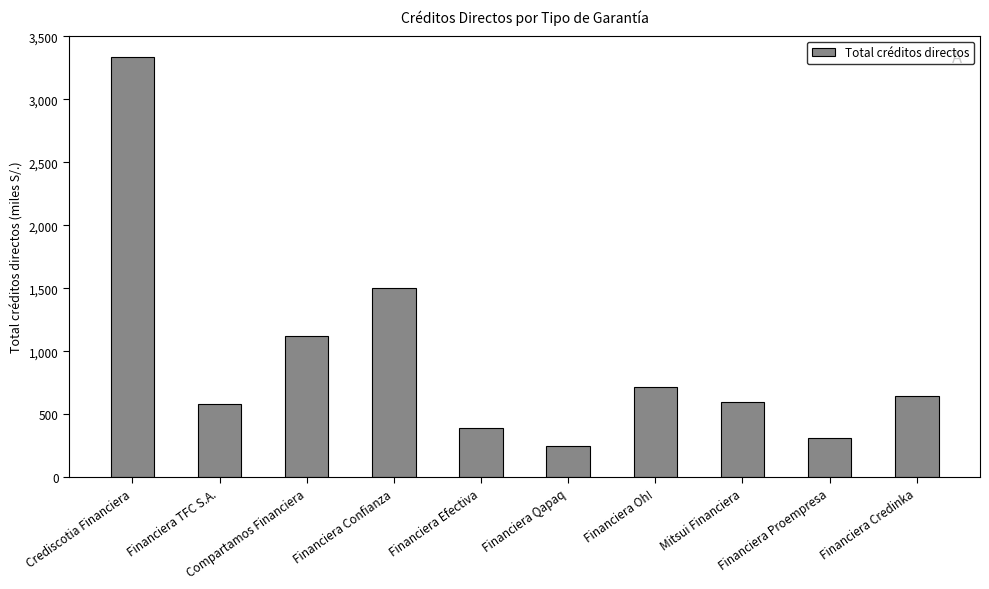

What is the difference between the maximum and minimum values?

3088.8